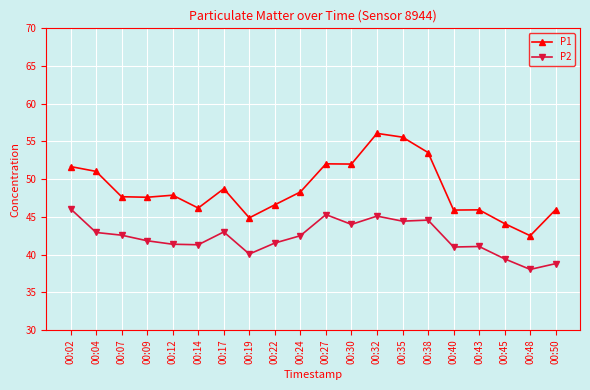

What are all the series names shown in the legend?

P1, P2